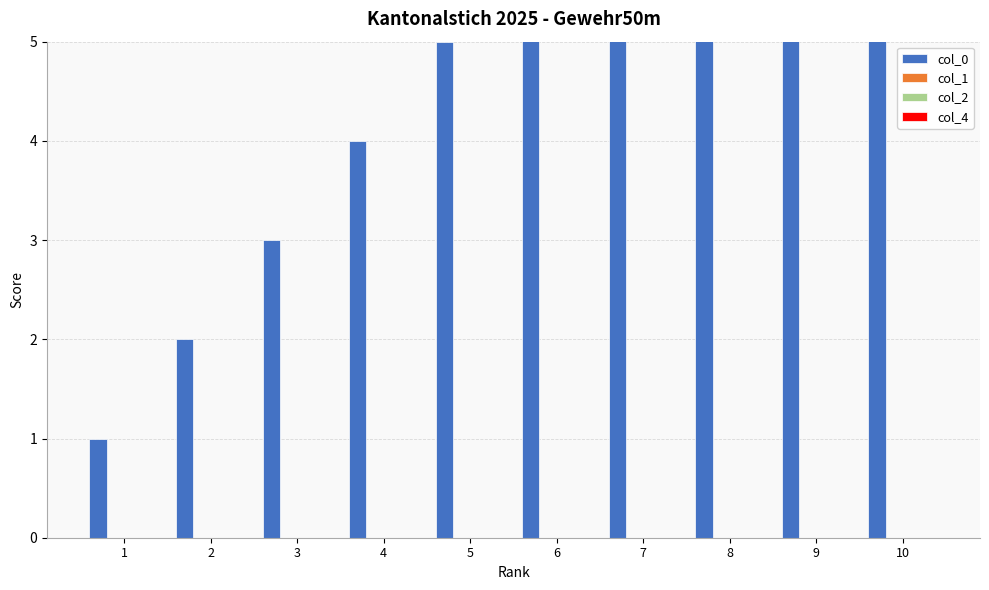

Which category has the highest value in the col_1 series?

1